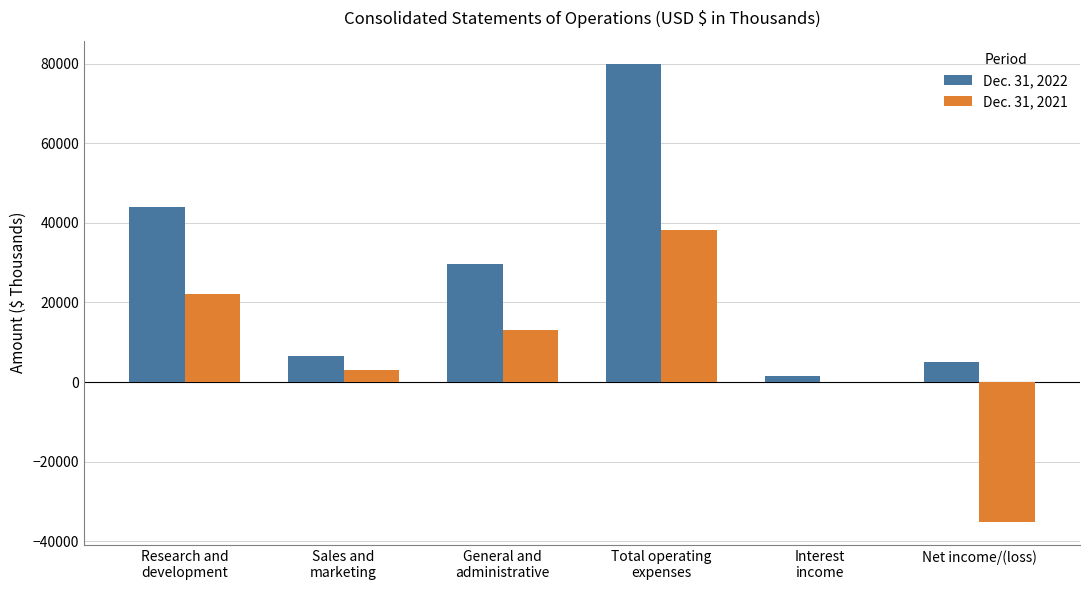

The Dec. 31, 2022 series shows 5157 at Net income/(loss). True or false?

True